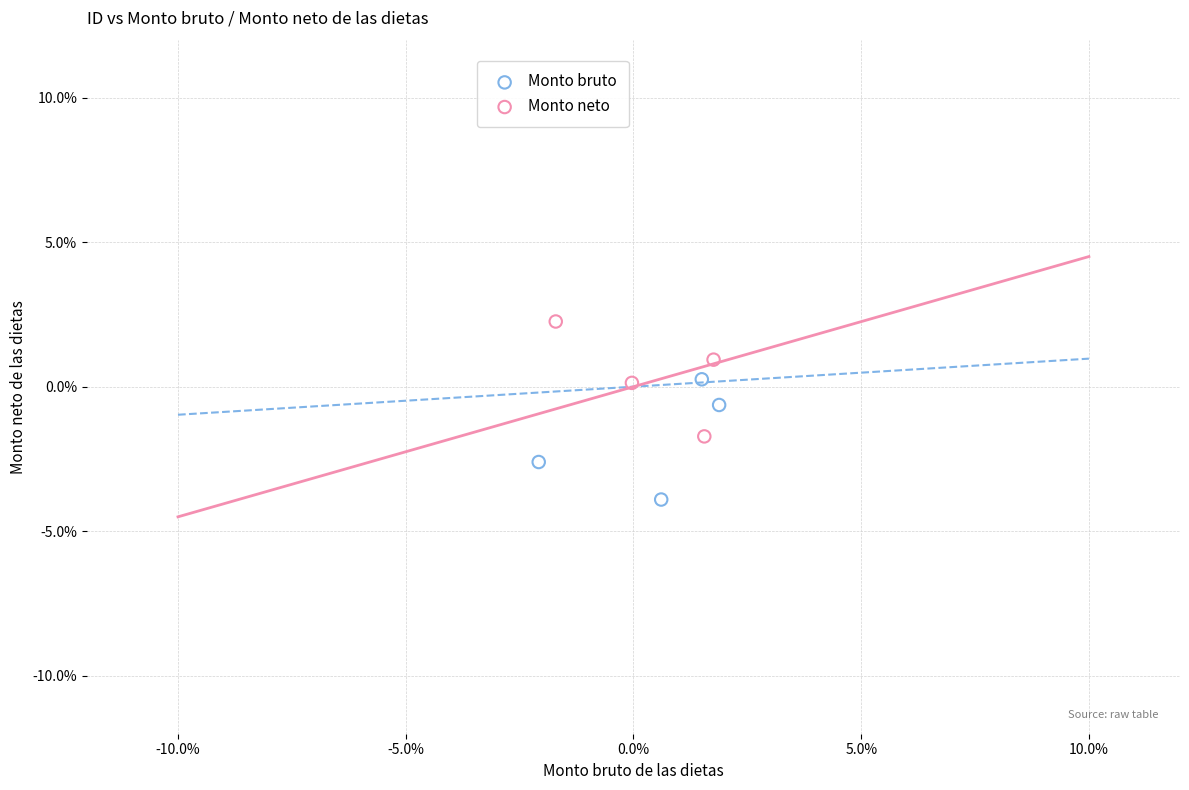

Which series reaches the minimum Y coordinate?

Monto bruto